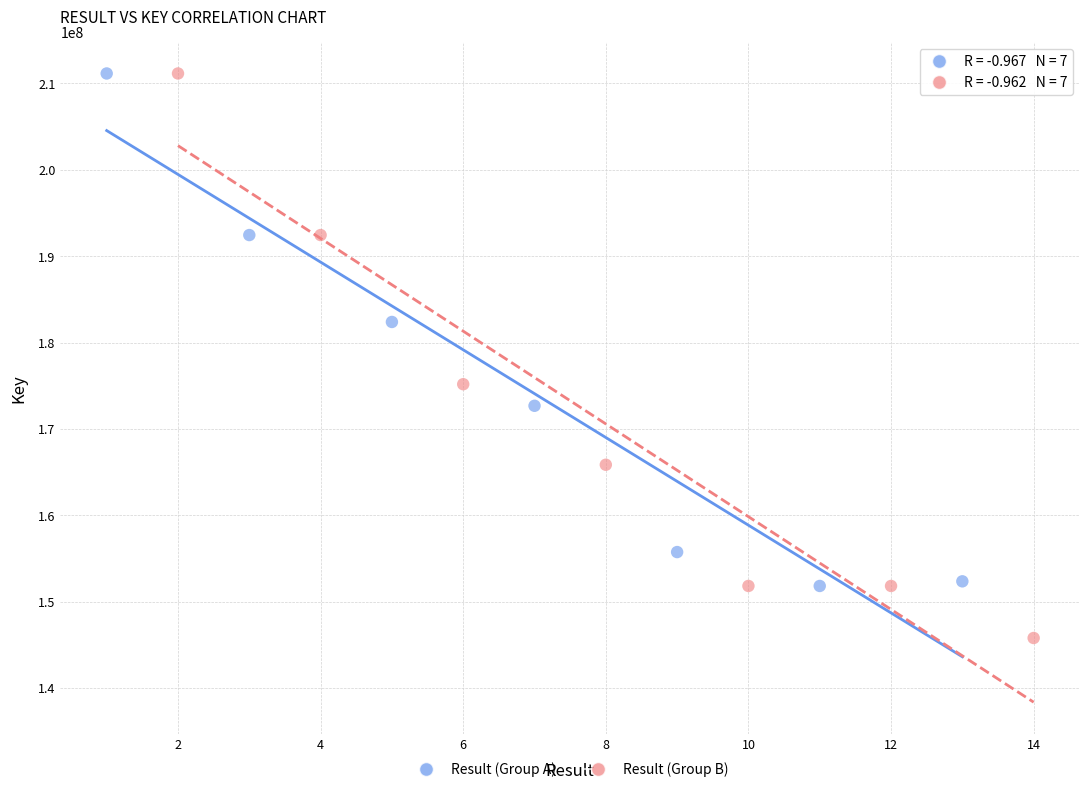

Which series has the widest spread of Y values?

Result (Group B)